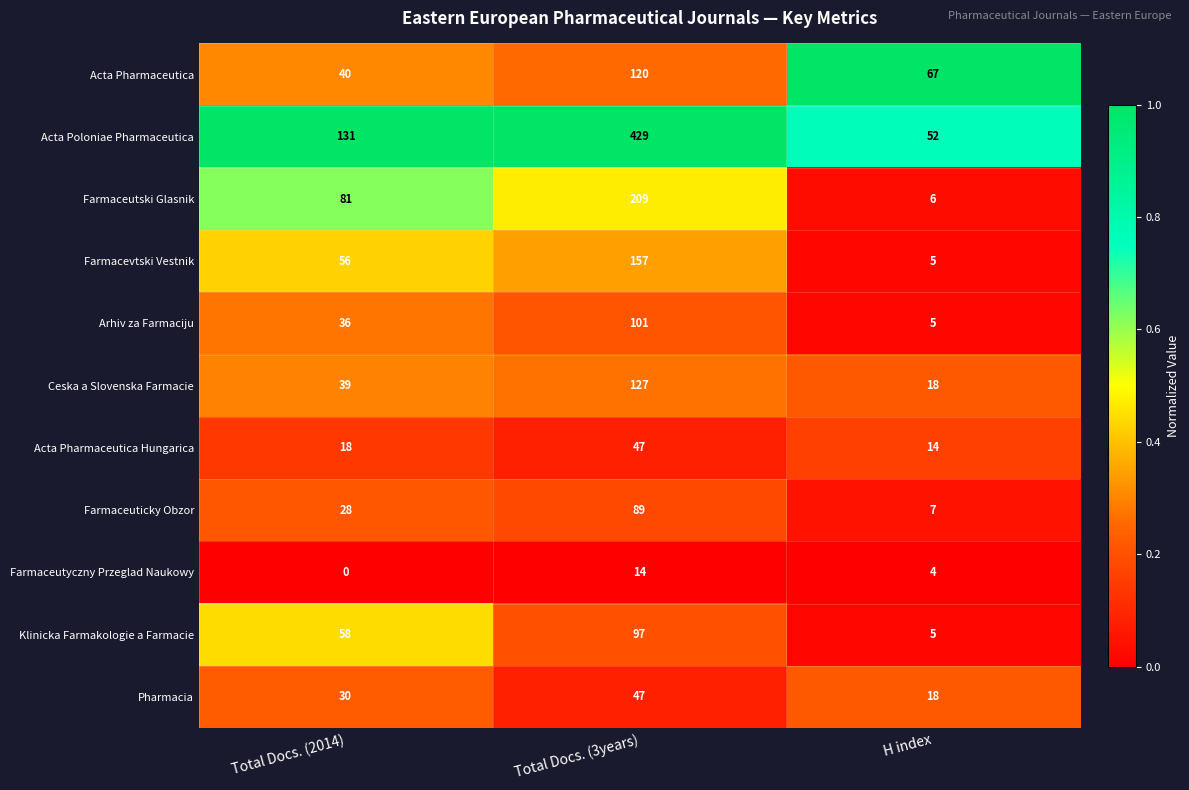

Which series changed the most between Total Docs. (2014) and Total Docs. (3years)?

Acta Poloniae Pharmaceutica